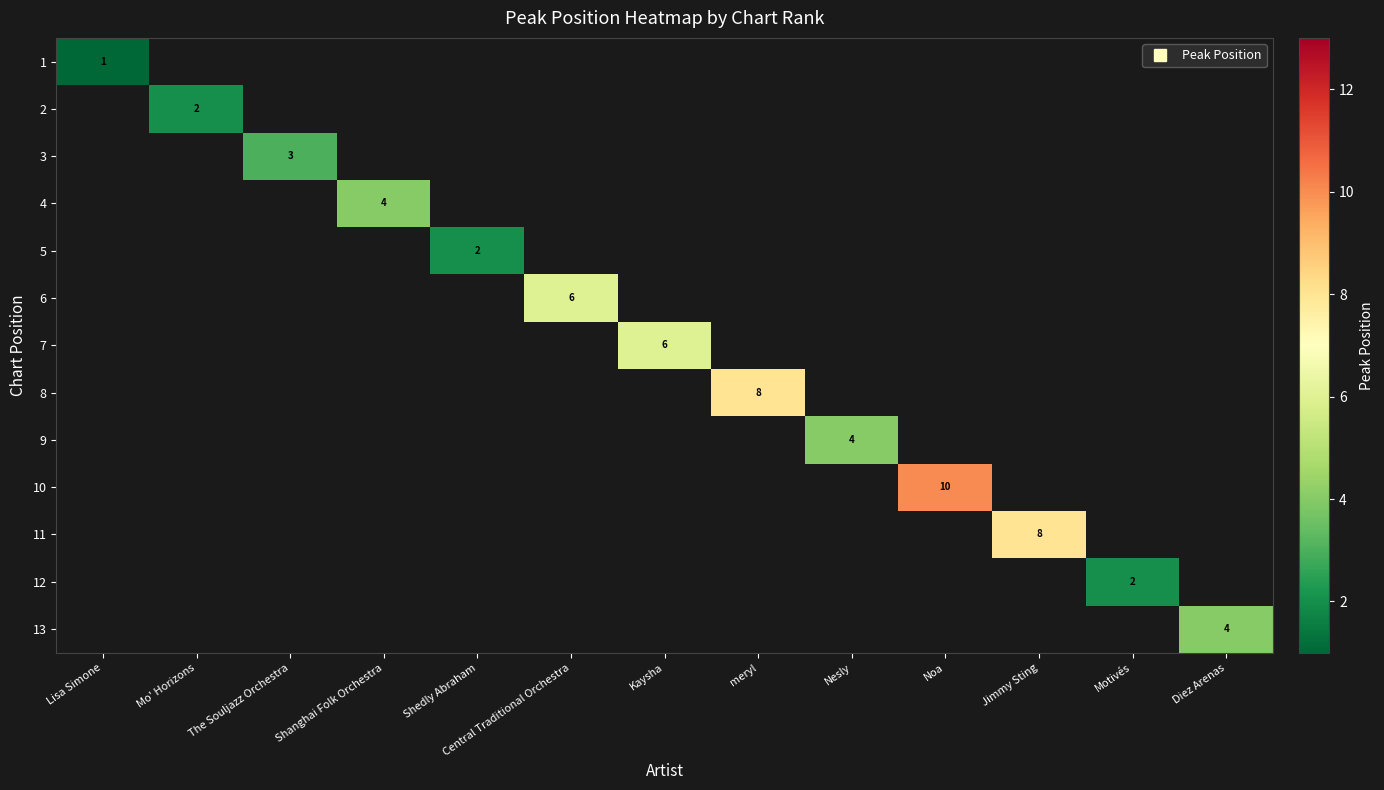

What is the minimum value shown in the chart?

1.0